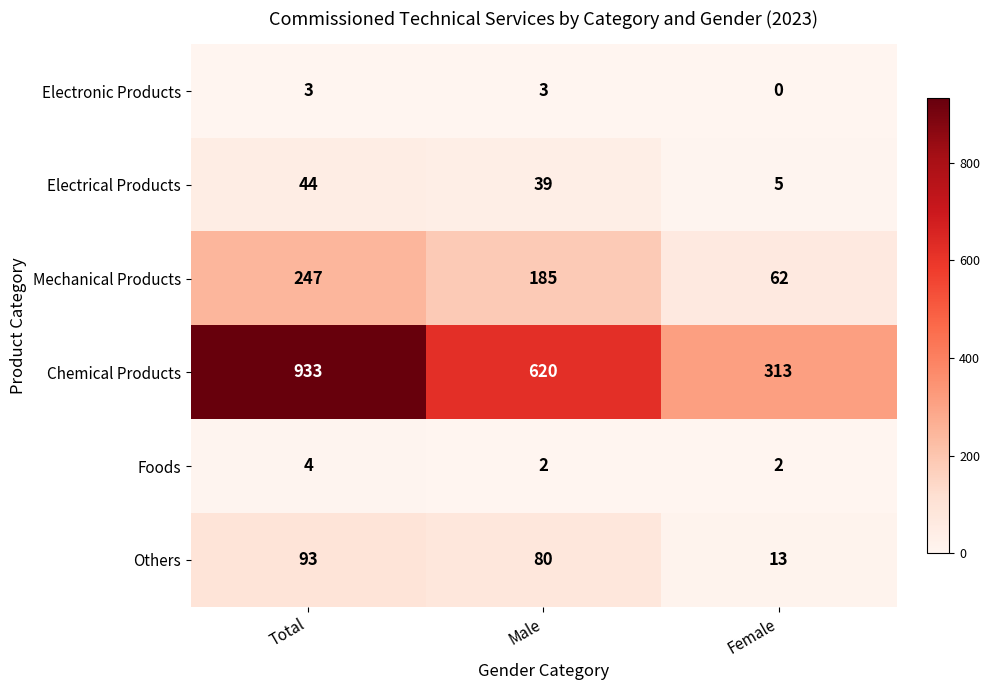

At Male, list the series in order from smallest to largest.

Foods, Electronic Products, Electrical Products, Others, Mechanical Products, Chemical Products